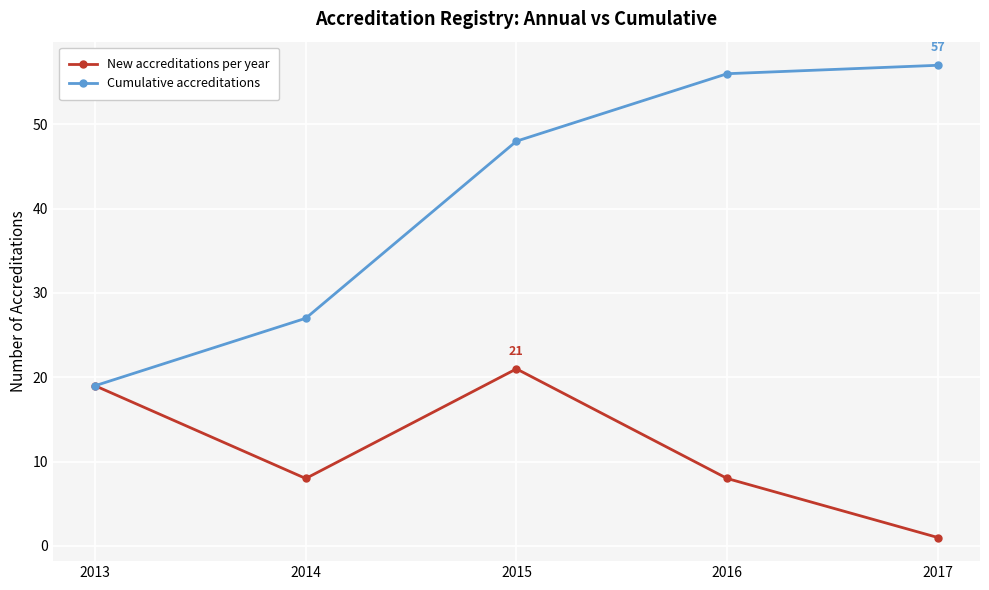

What value does the Cumulative accreditations series have at 2016?

56